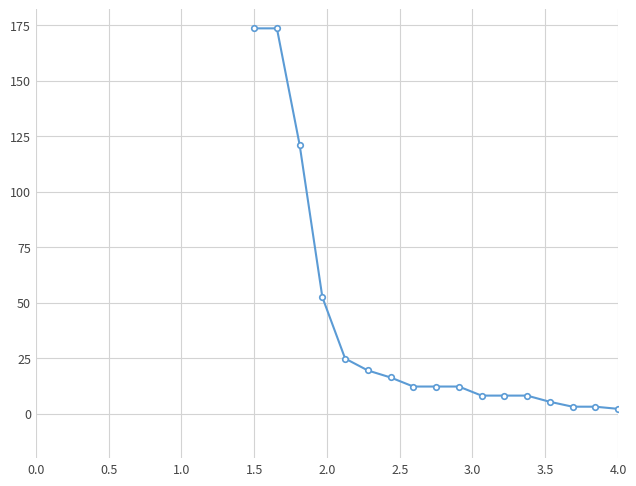

What is the difference between the second highest and second lowest values?

170.4